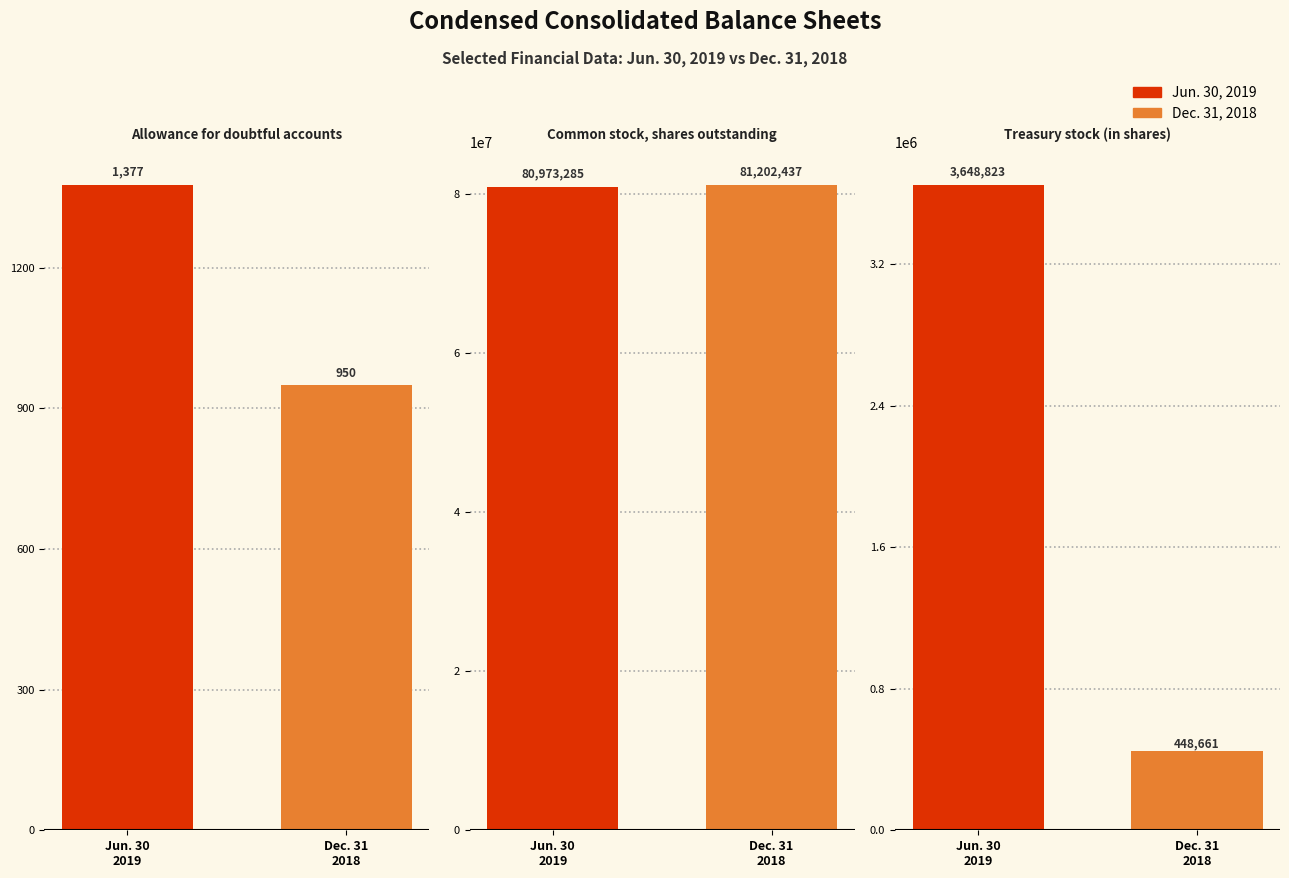

At which label does Dec. 31, 2018 reach its peak?

Common stock, shares outstanding